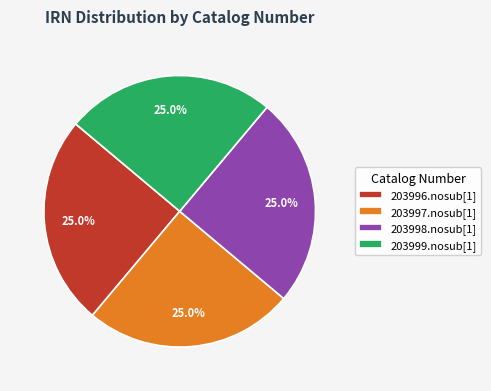

To the nearest percent, what is the average slice percentage?

25%